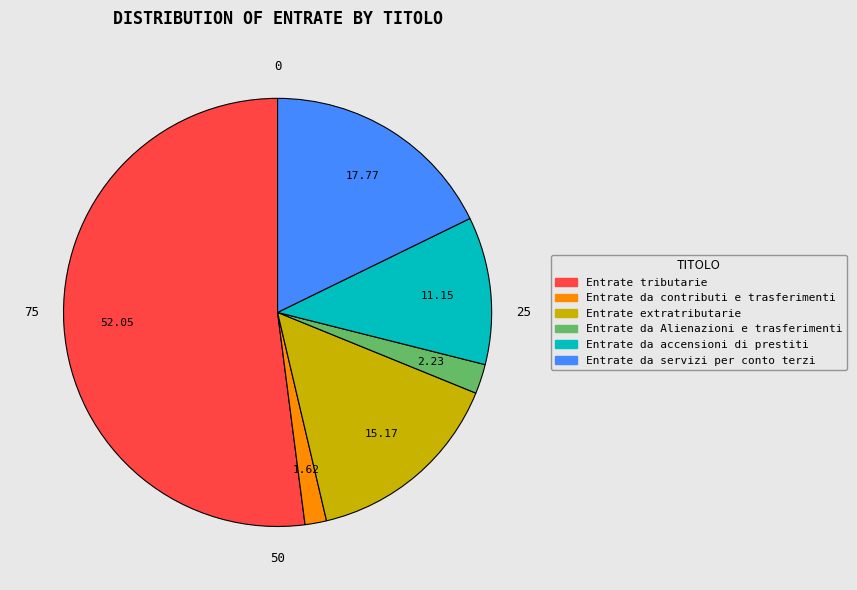

Rank the categories by value from lowest to highest.

Entrate da contributi e trasferimenti, Entrate da Alienazioni e trasferimenti, Entrate da accensioni di prestiti, Entrate extratributarie, Entrate da servizi per conto terzi, Entrate tributarie